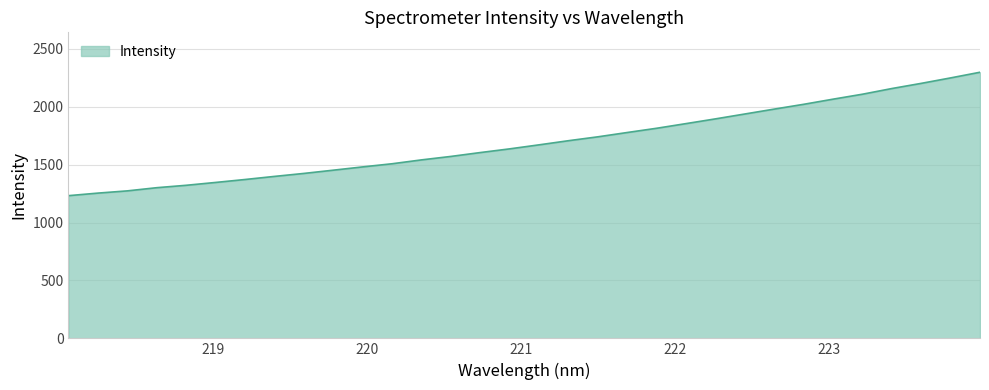

What is the greatest value displayed?

2298.9